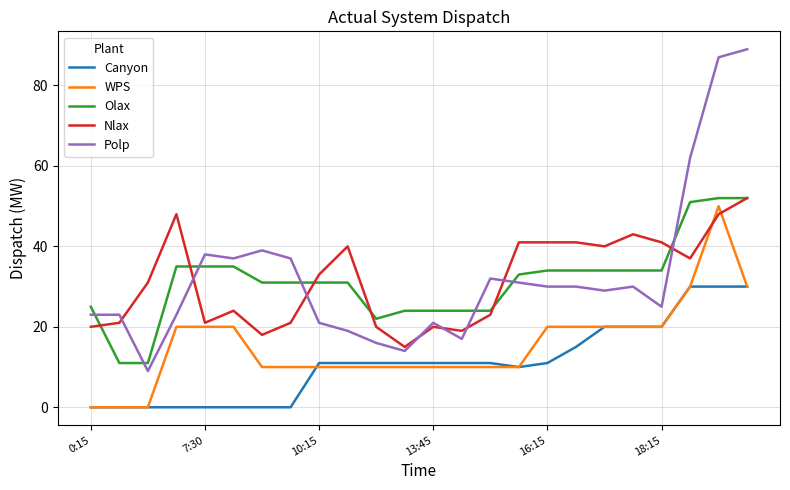

Which series has the largest total across all categories?

Polp